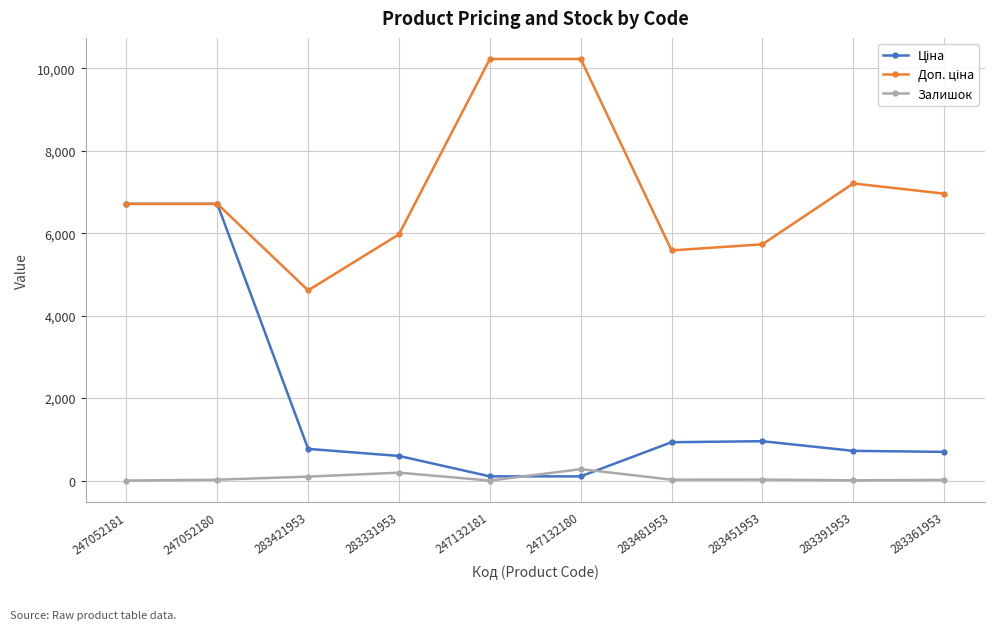

How many distinct data groups are displayed?

3